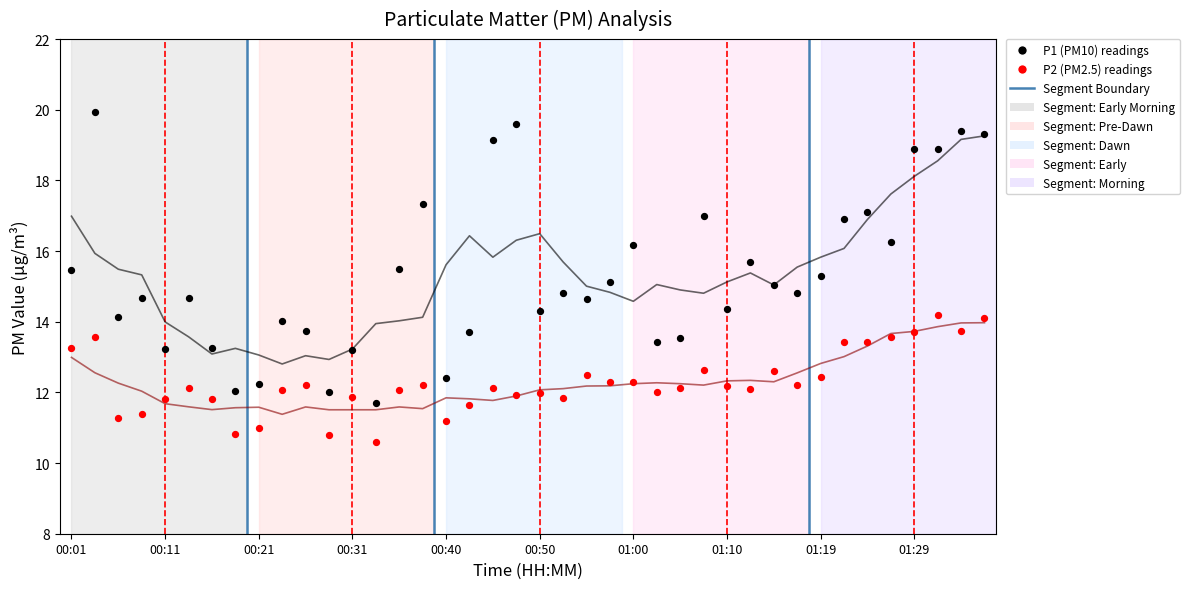

Which series reaches the maximum Y coordinate?

P1 (PM10) readings